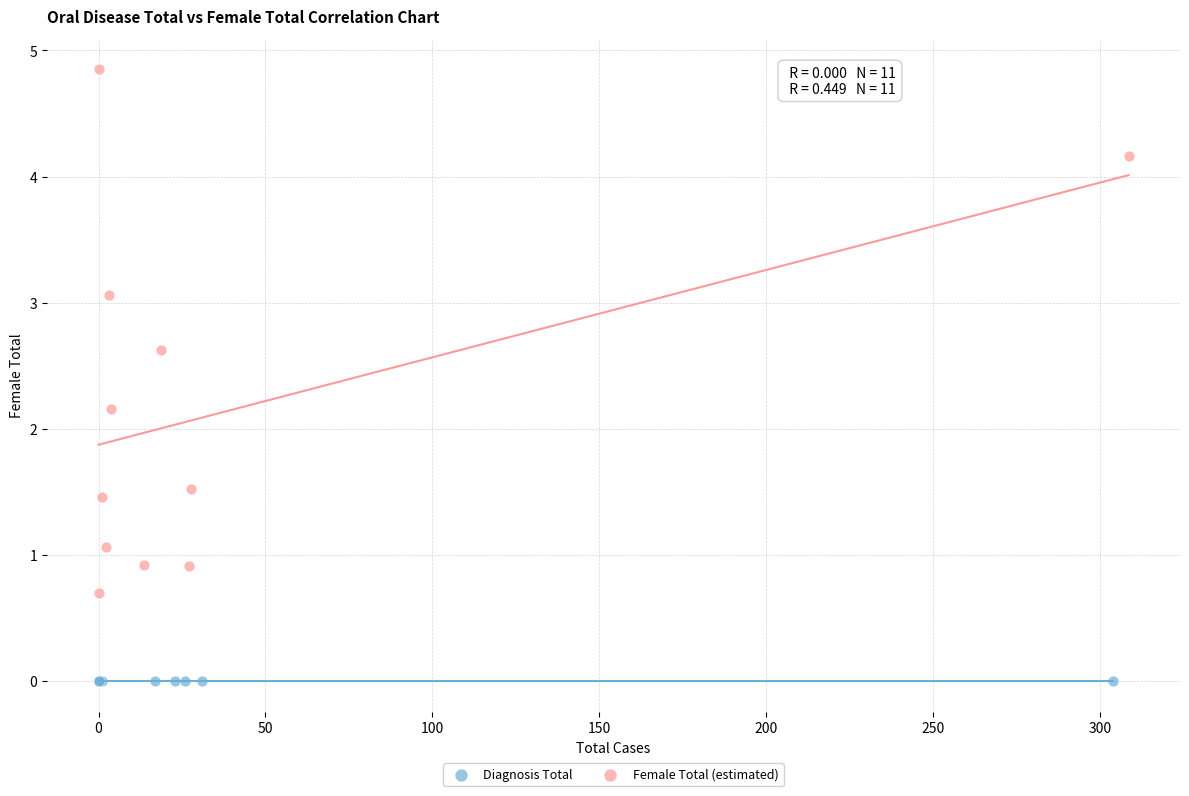

What are all the series names shown in the legend?

Diagnosis Total, Female Total (estimated)